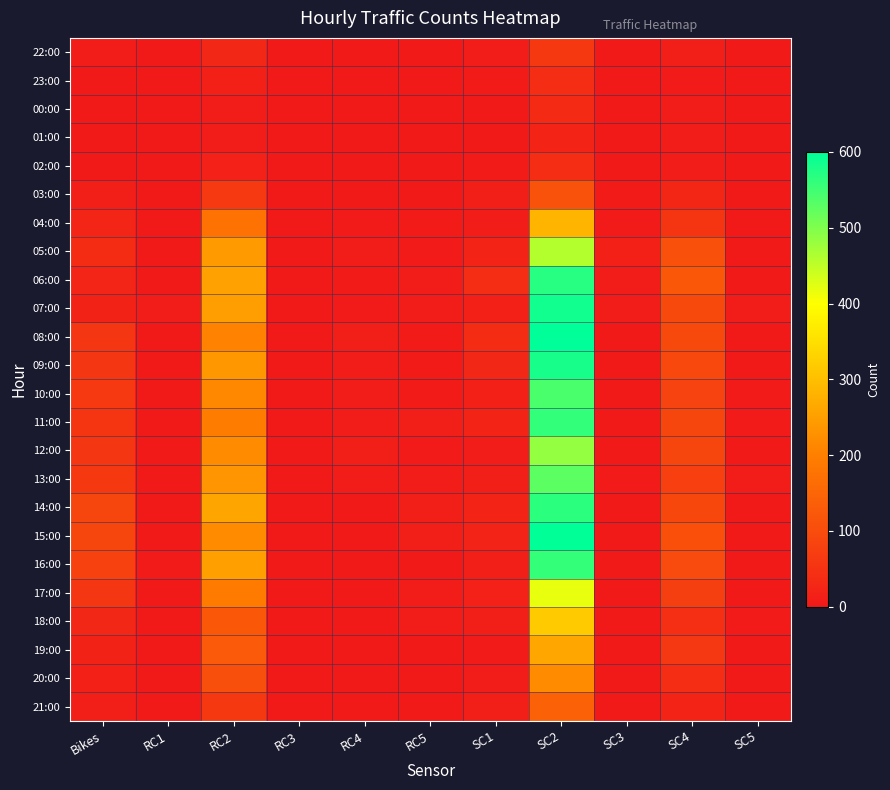

At which category is the sum across all series the highest?

SC2